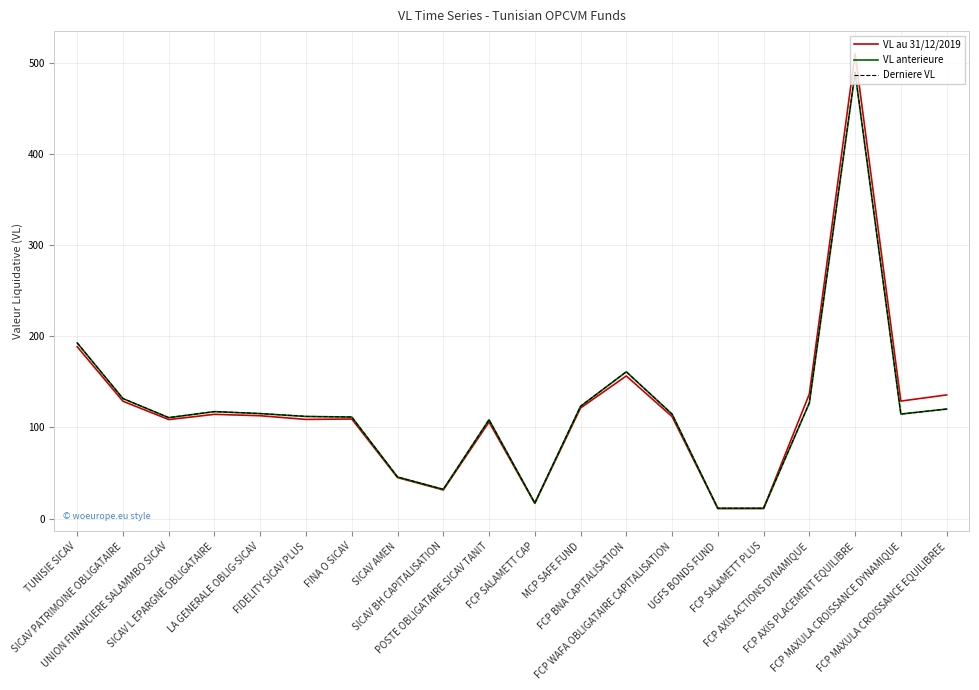

What is the maximum value shown in the chart?

510.2